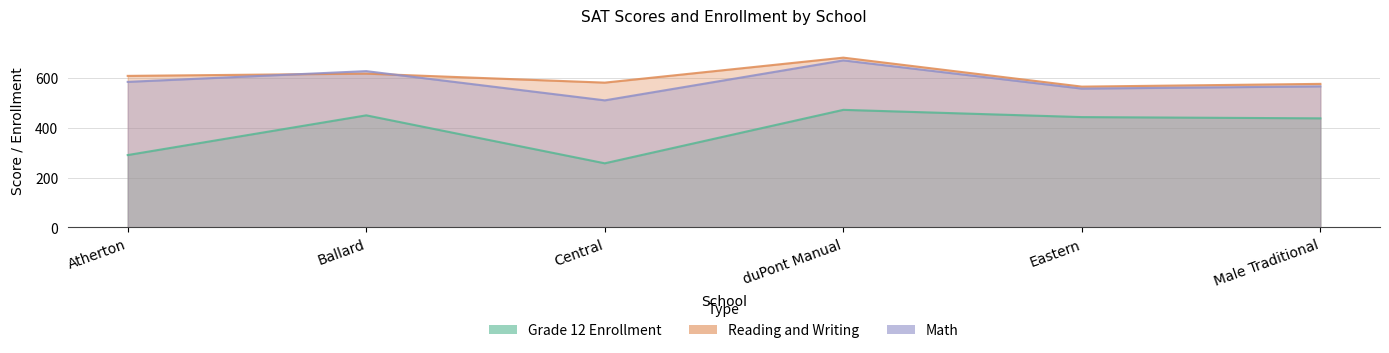

Is the value of Math at Male Traditional greater than the value of Reading and Writing at Ballard?

No